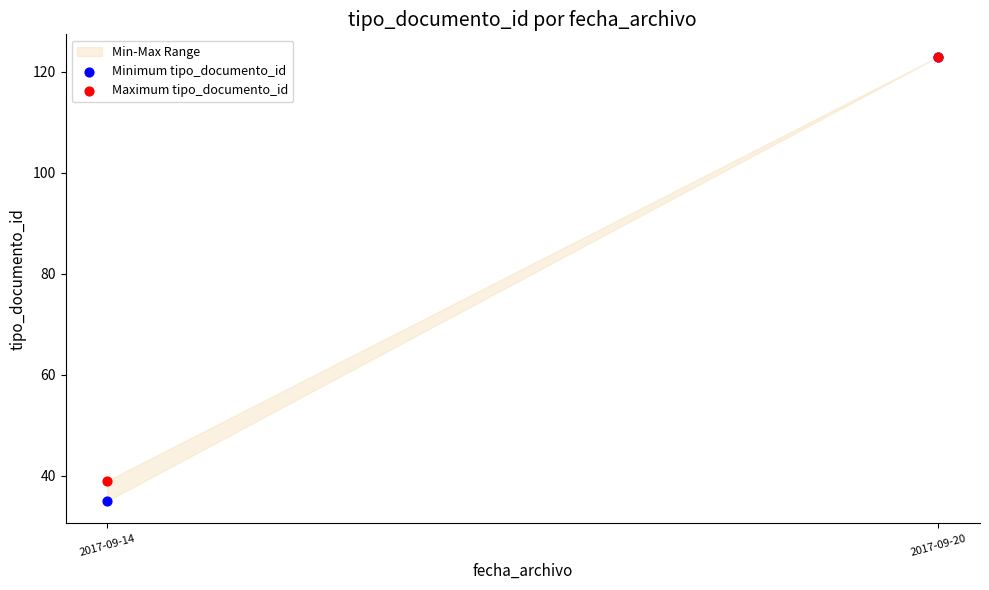

In the Minimum tipo_documento_id series, what Y value is closest to 79?

35